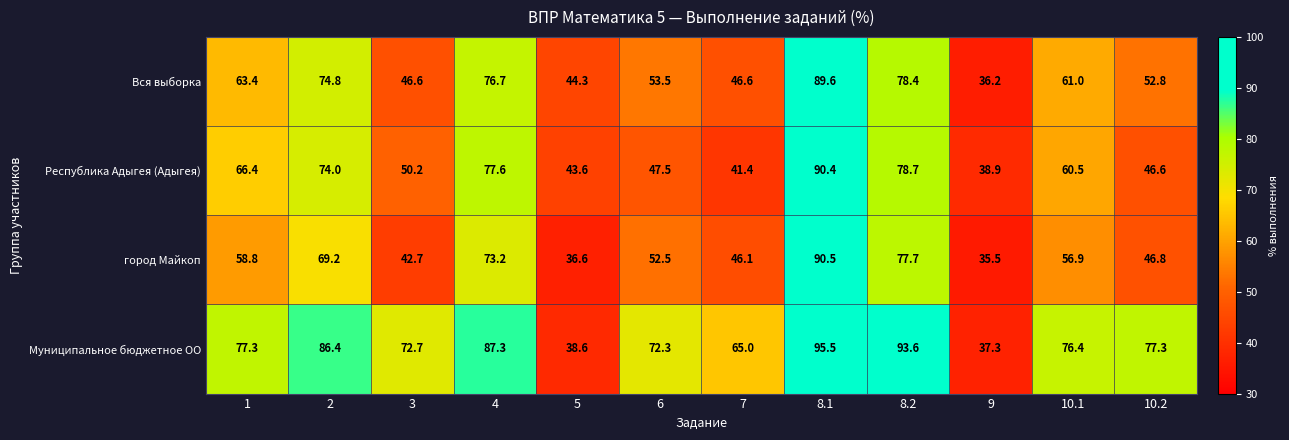

Which category has the highest value in the Вся выборка series?

8.1